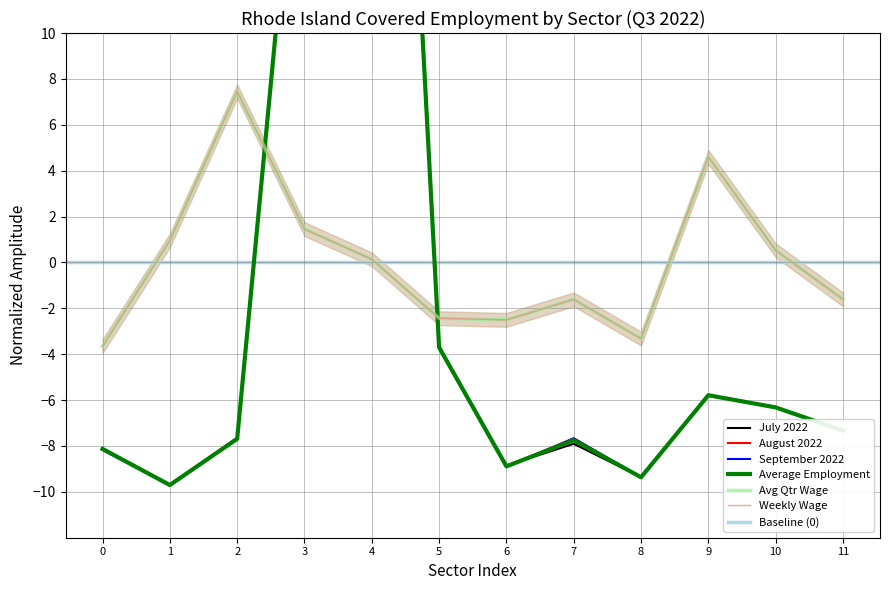

How many intersections are there between July 2022 and September 2022?

8